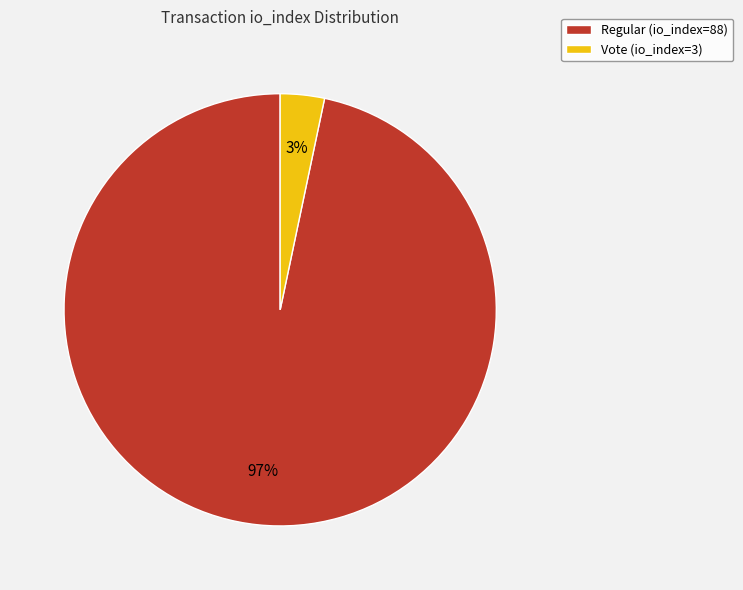

Which slice is the largest?

Regular (io_index=88)